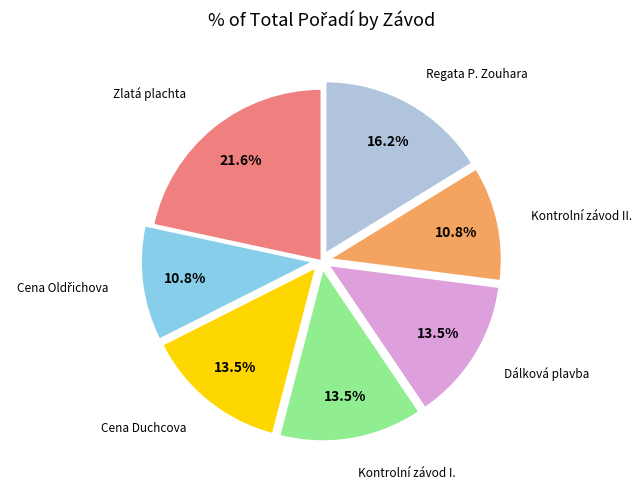

Is there any slice that represents more than half of the pie?

No